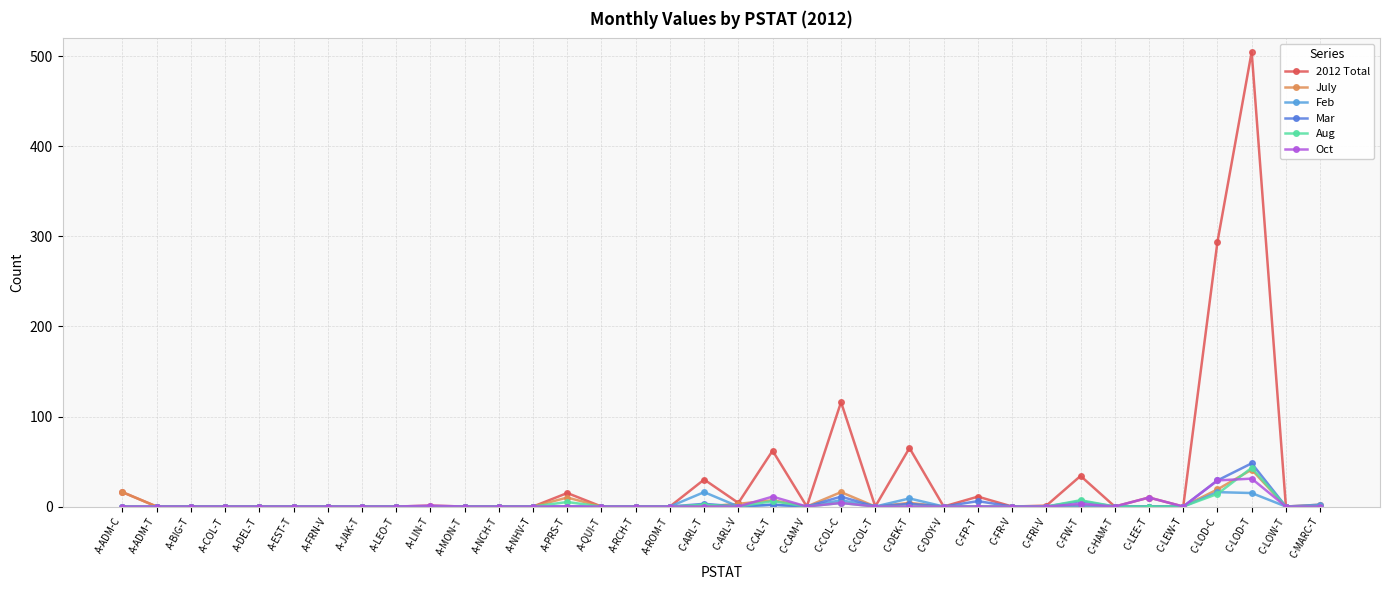

Reading right to left, list all the values displayed in this chart.

2012 Total: 2	0	505	294	0	10	0	34	1	0	11	0	65	0	116	0	62	4	30	0	0	0	15	0	0	0	1	0	0	0	0	0	0	0	0	16
July: 0	0	41	19	0	0	0	1	0	0	0	0	4	0	16	0	7	3	0	0	0	0	10	0	0	0	0	0	0	0	0	0	0	0	0	16
Feb: 2	0	15	16	0	0	0	1	0	0	0	0	9	0	7	0	2	0	16	0	0	0	0	0	0	0	0	0	0	0	0	0	0	0	0	0
Mar: 0	0	48	29	0	0	0	6	0	0	6	0	3	0	11	0	2	0	3	0	0	0	0	0	0	0	0	0	0	0	0	0	0	0	0	0
Aug: 0	0	43	14	0	0	0	7	0	0	0	0	0	0	4	0	6	0	2	0	0	0	5	0	0	0	0	0	0	0	0	0	0	0	0	0
Oct: 0	0	31	29	0	10	0	3	0	0	0	0	0	0	4	0	11	0	0	0	0	0	0	0	0	0	1	0	0	0	0	0	0	0	0	0